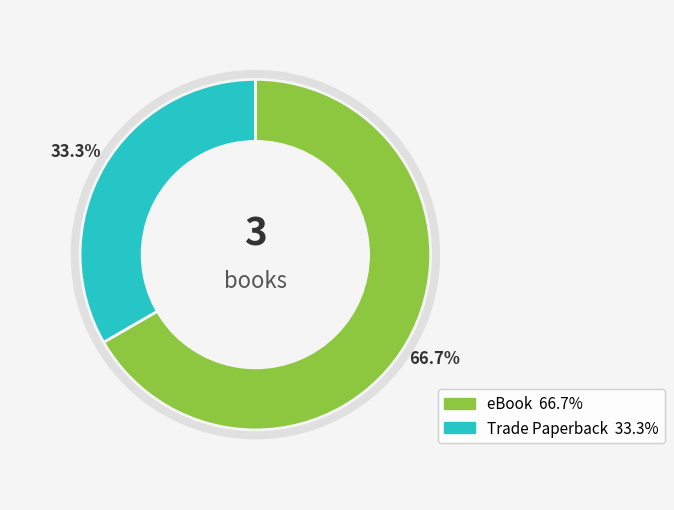

To the nearest percent, what portion does eBook represent?

67%